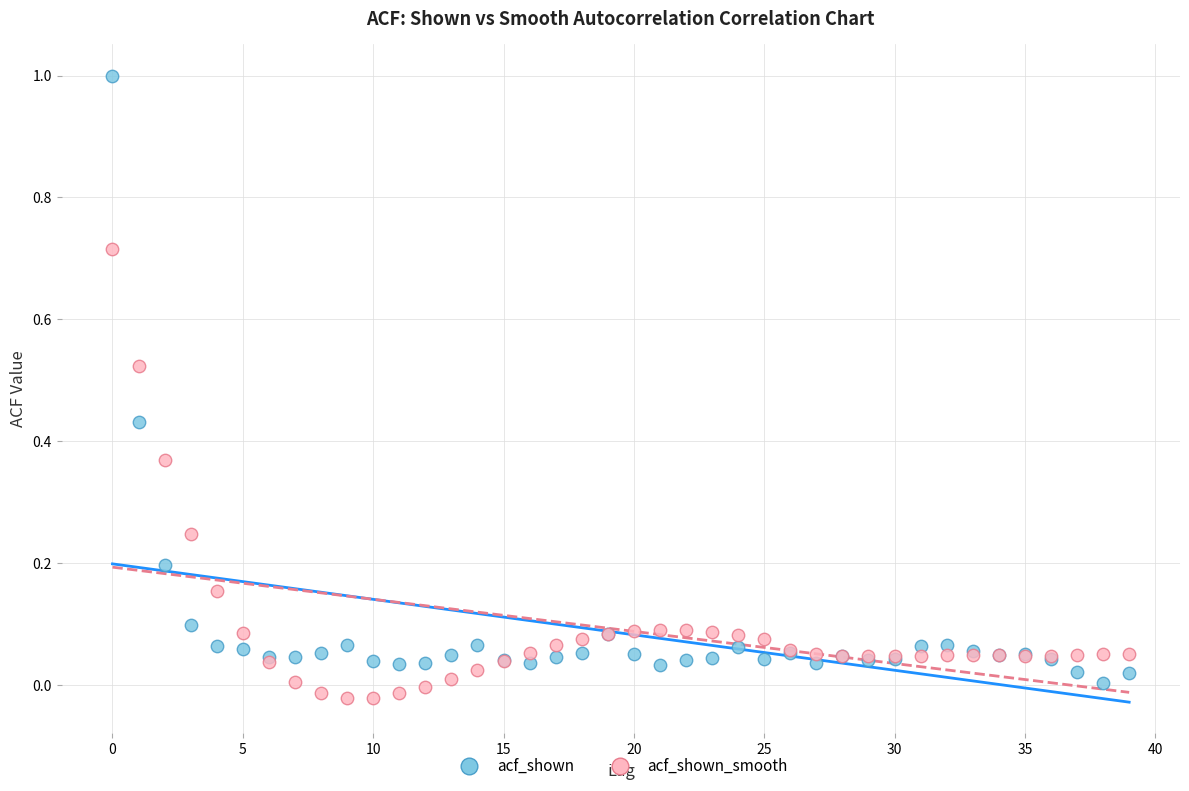

What are all the series names shown in the legend?

acf_shown, acf_shown_smooth